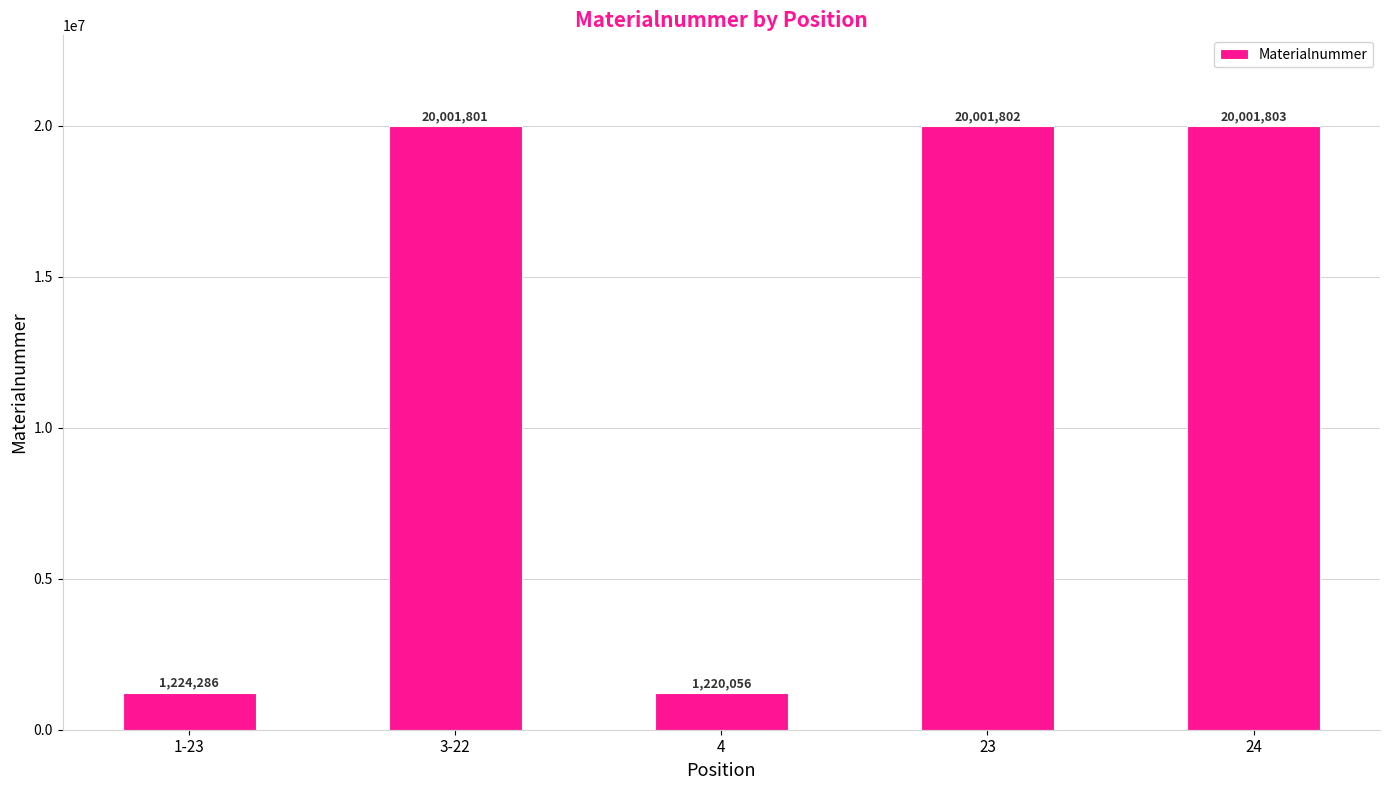

Which category has the highest value across all series?

24